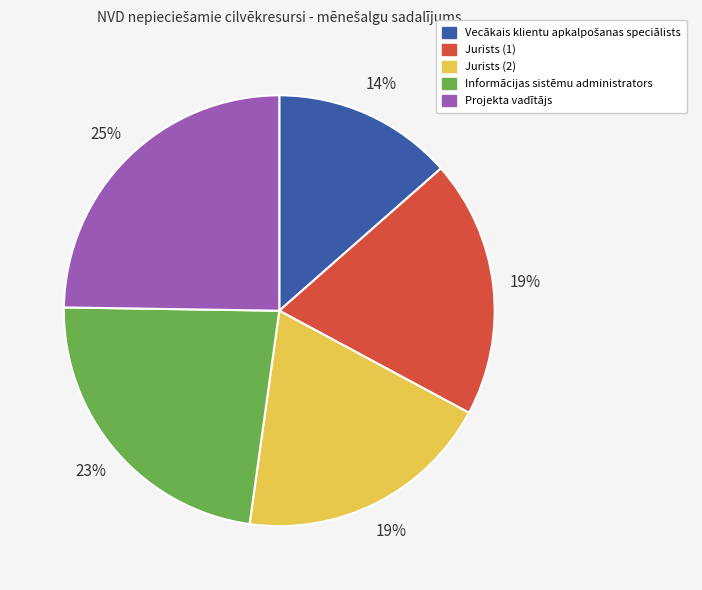

Does Projekta vadītājs represent more than half of the total?

No